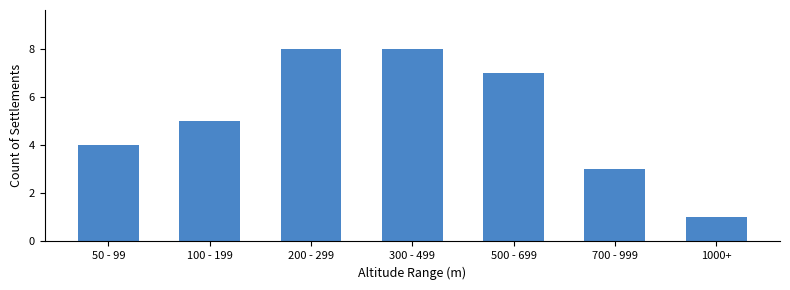

What is the difference between the second highest and minimum values?

7